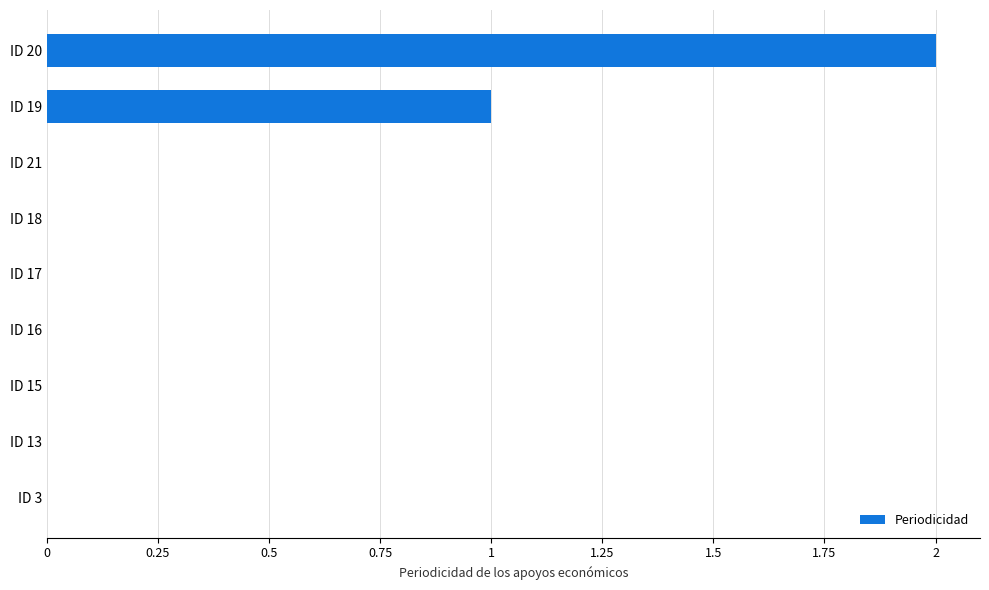

Reading bottom to top, extract all data points from this chart.

ID 3=0	ID 13=0	ID 15=0	ID 16=0	ID 17=0	ID 18=0	ID 21=0	ID 19=1	ID 20=2